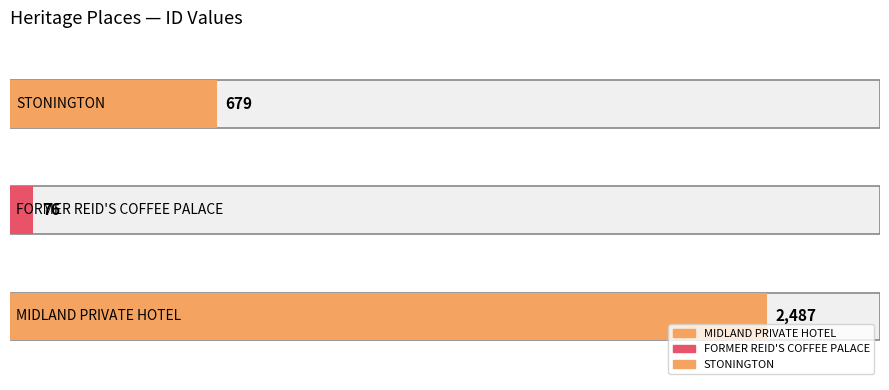

Which category has the highest value across all series?

MIDLAND PRIVATE HOTEL